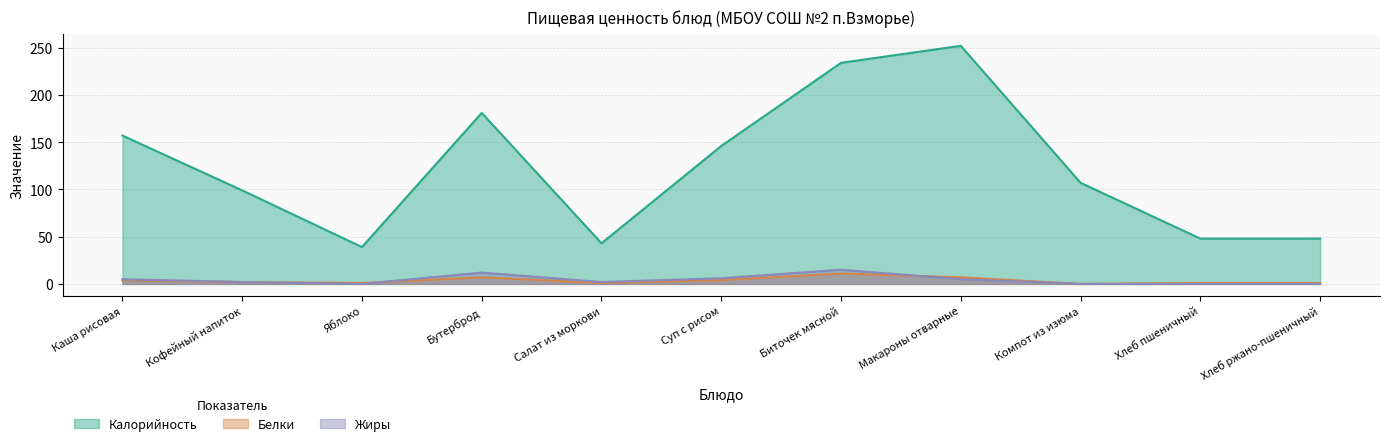

Where does the Белки series first go above 2?

Каша рисовая